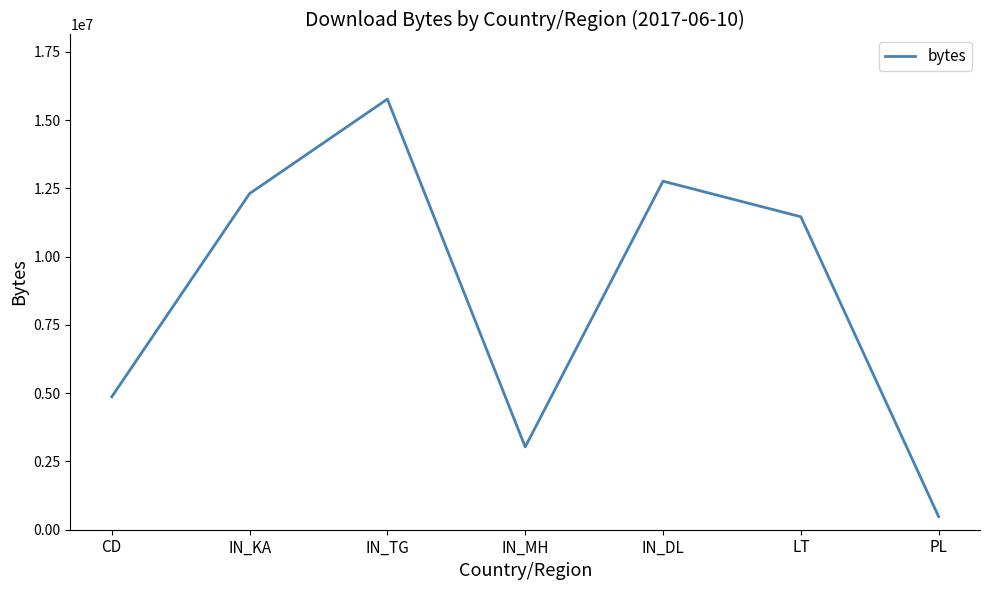

True or false: the data shows 12308480 at IN_KA.

True